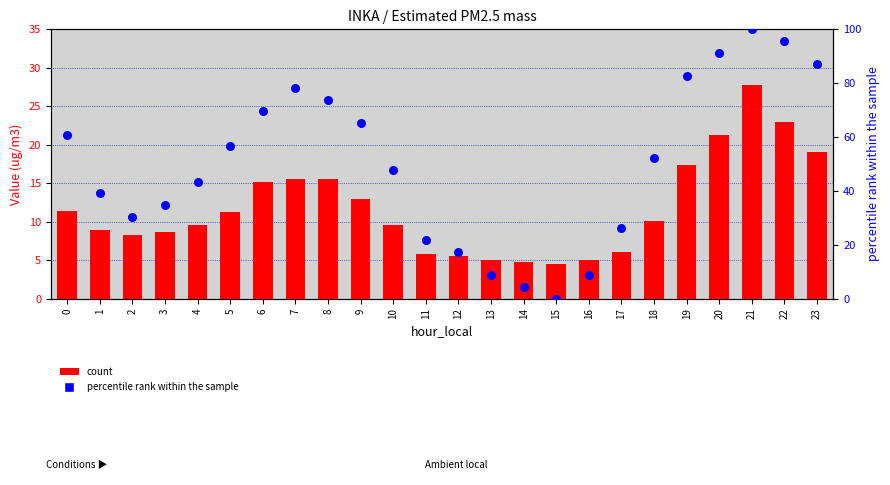

Which series reaches the minimum Y coordinate?

percentile rank within the sample